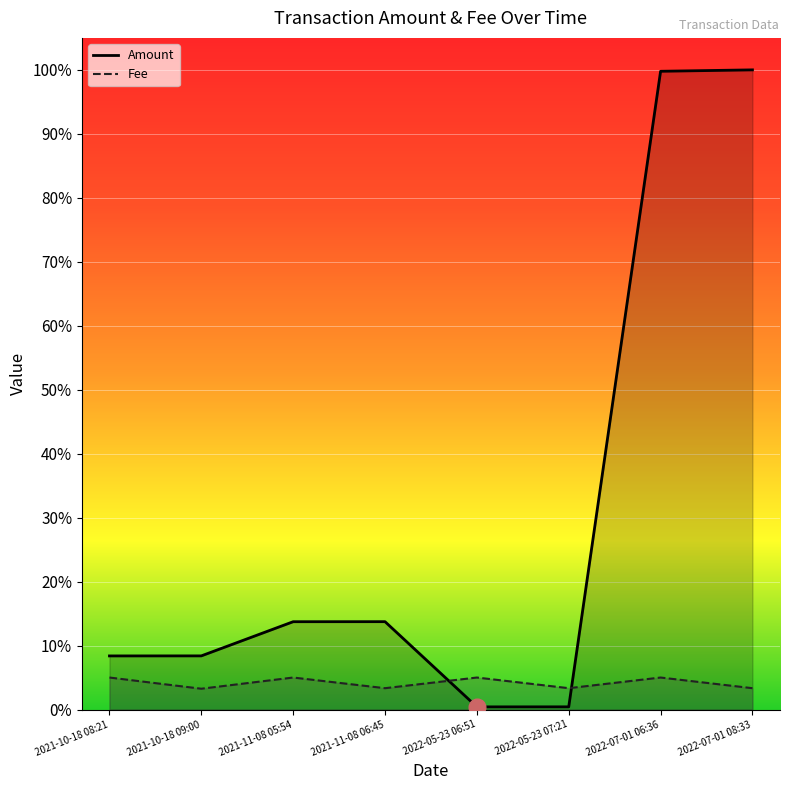

Reading right to left, what are all the values shown in this chart?

Amount: 1.0	1.0	0.0	0.0	0.1	0.1	0.1	0.1
Fee: 0.0	0.1	0.0	0.1	0.0	0.1	0.0	0.1